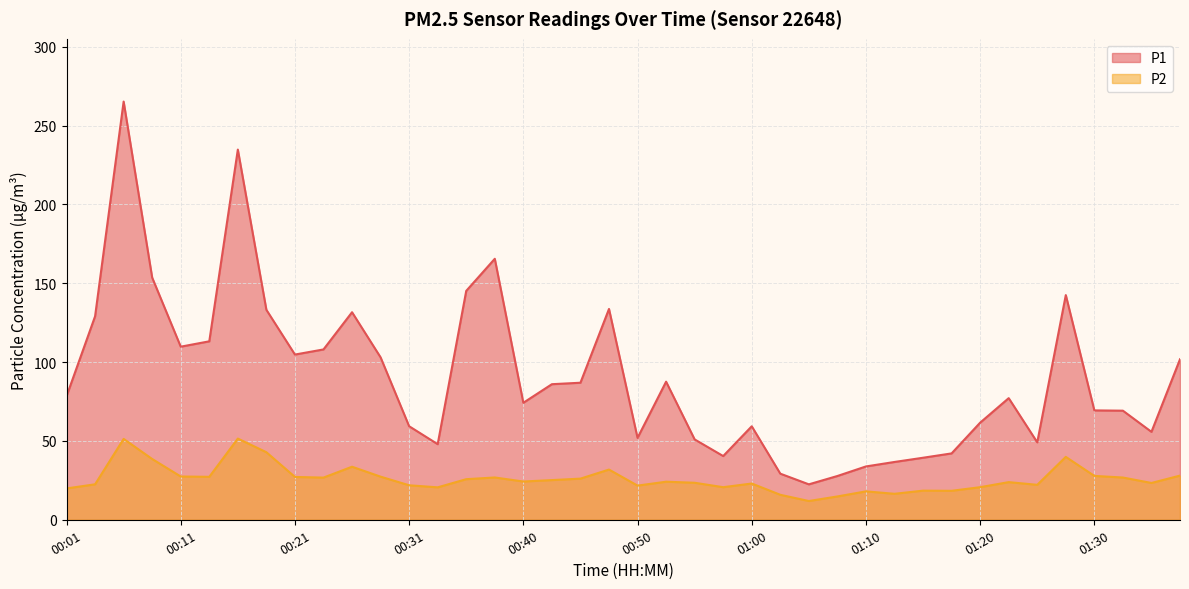

How many series are shown in this chart?

2